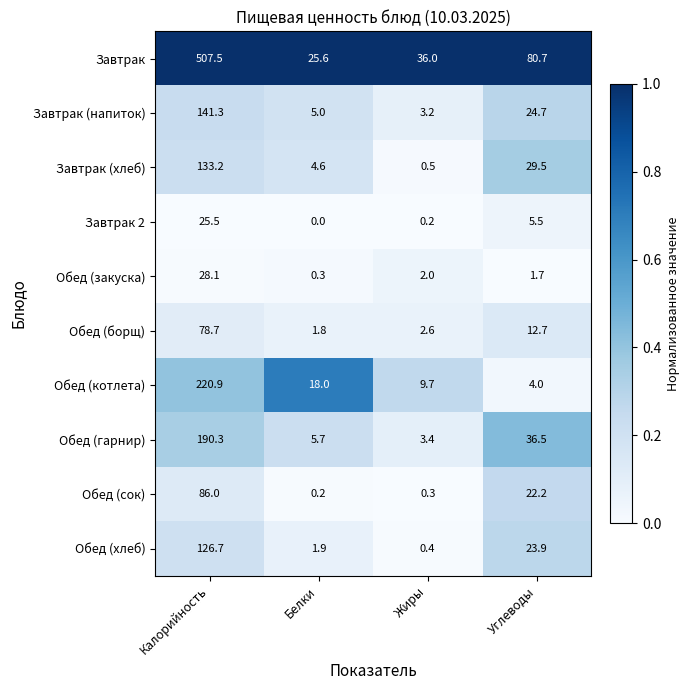

At Белки, list the series in order from smallest to largest.

Завтрак 2, Обед (сок), Обед (закуска), Обед (борщ), Обед (хлеб), Завтрак (хлеб), Завтрак (напиток), Обед (гарнир), Обед (котлета), Завтрак